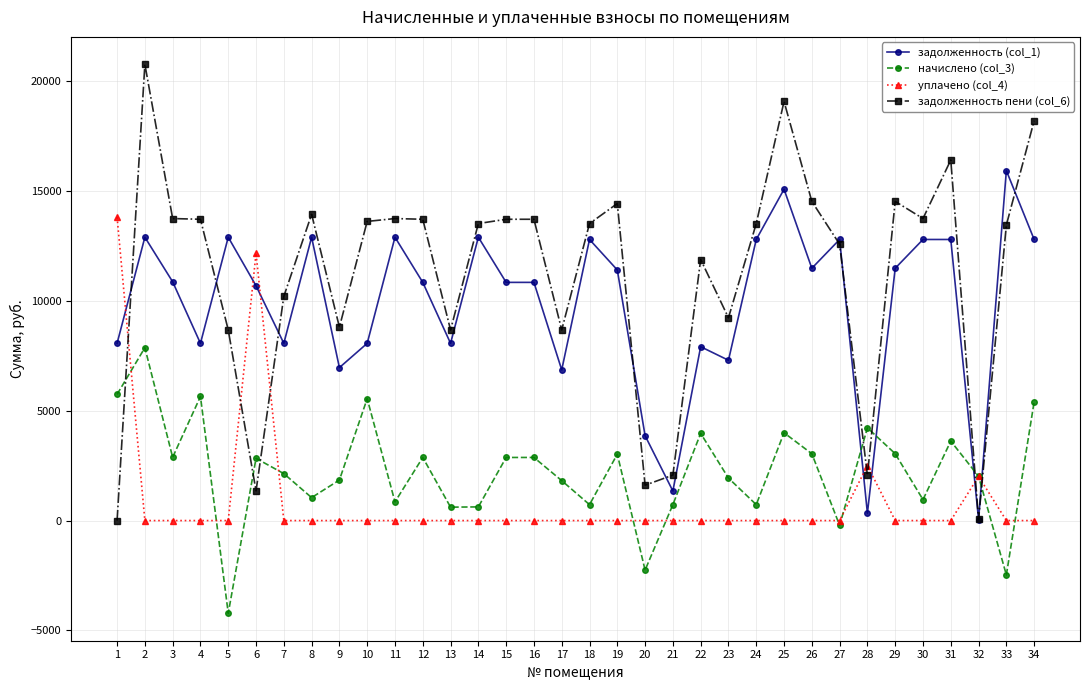

Is it true that уплачено (col_4) equals 6417.5 at 33?

False